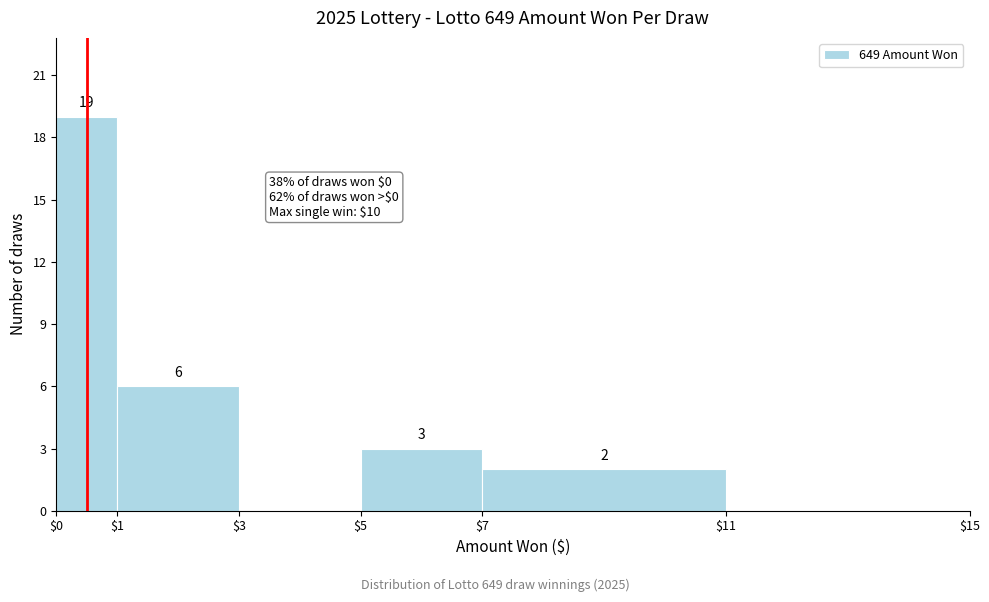

Over which range of the x-axis is the bar tallest?

$0 to $1